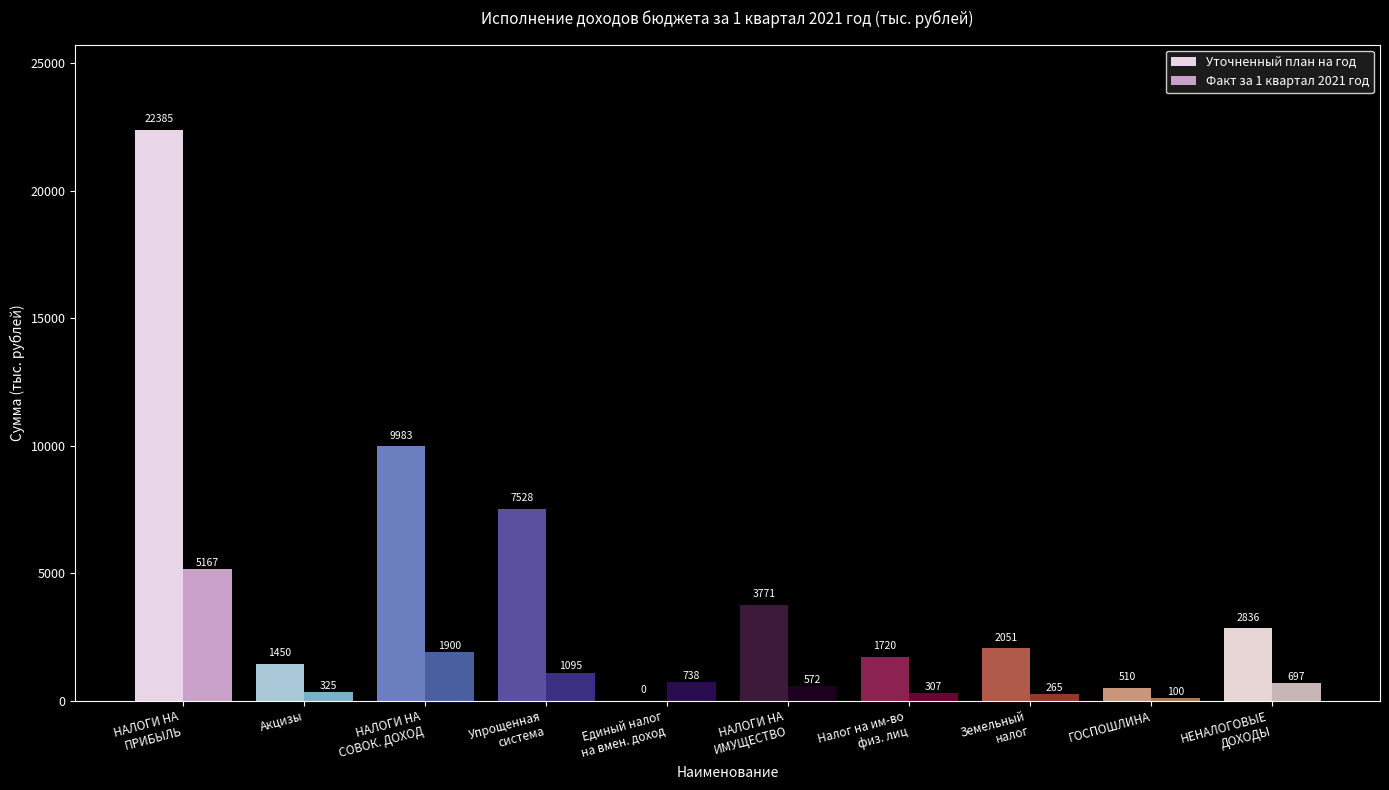

Which series has the largest total across all categories?

Уточненный план на год